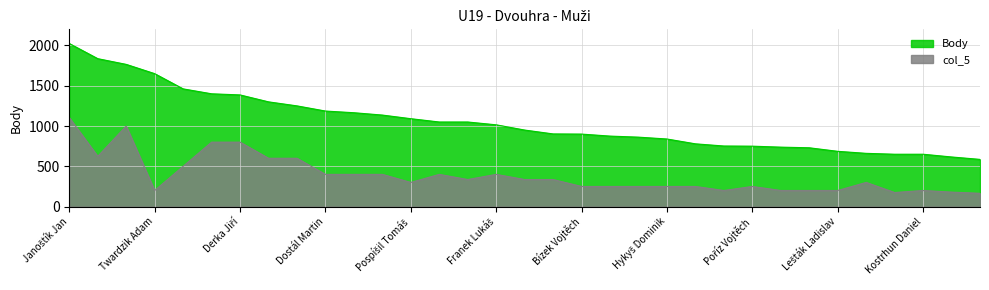

What is the difference between the Body values at Aubus Marek and Kostrhun Daniel?

1115